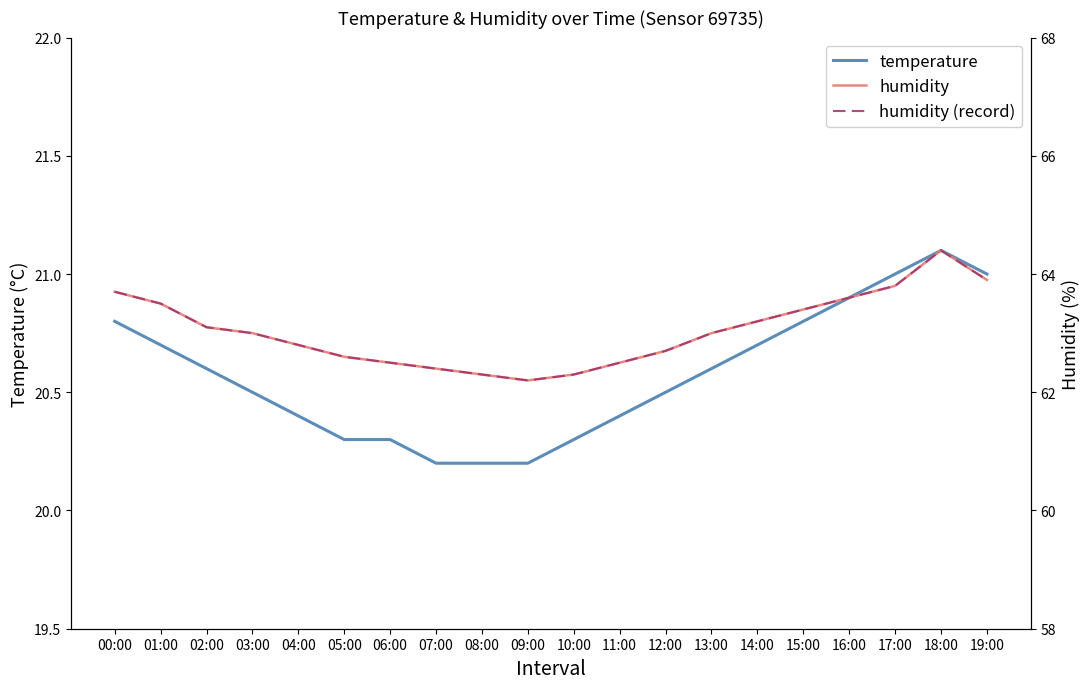

Where does the humidity (record) series first go above 63?

00:00